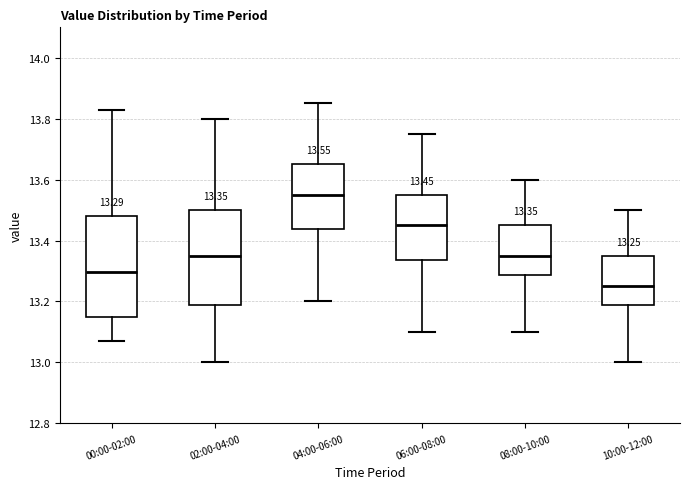

Which box has the highest median line?

04:00-06:00